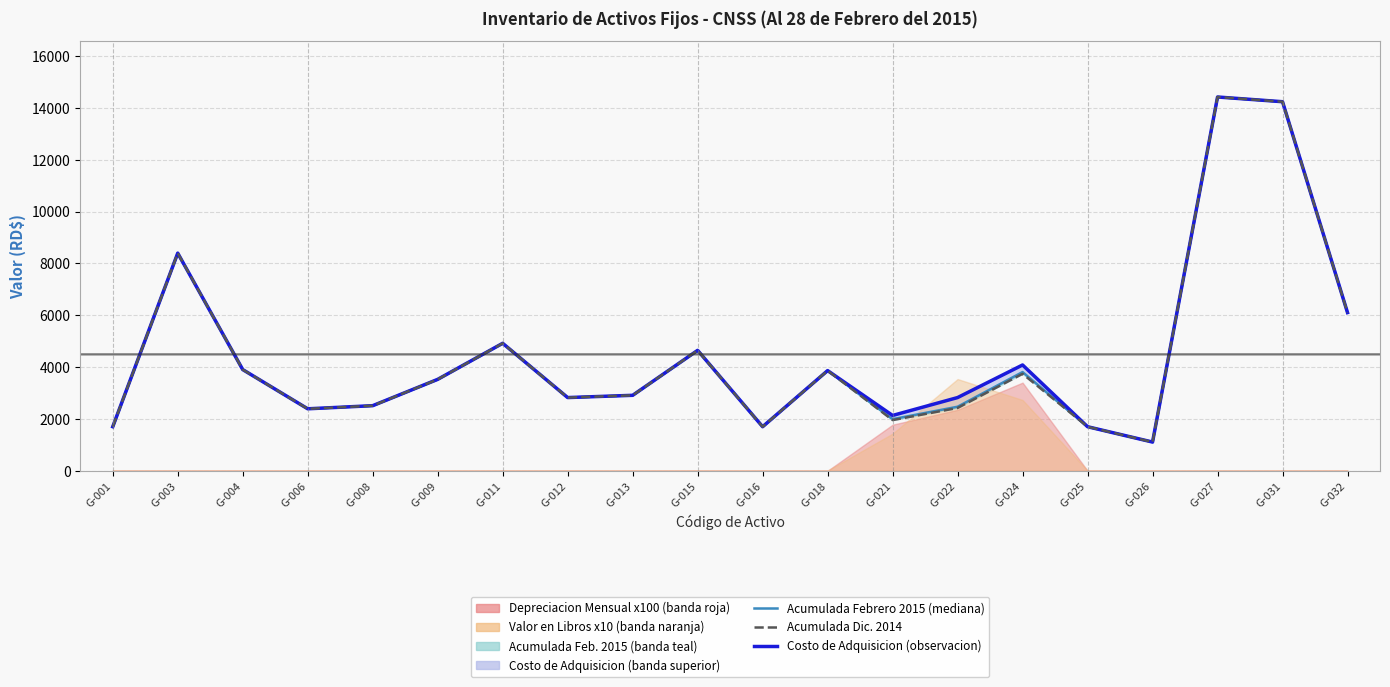

At which category is the sum across all series the highest?

G-027